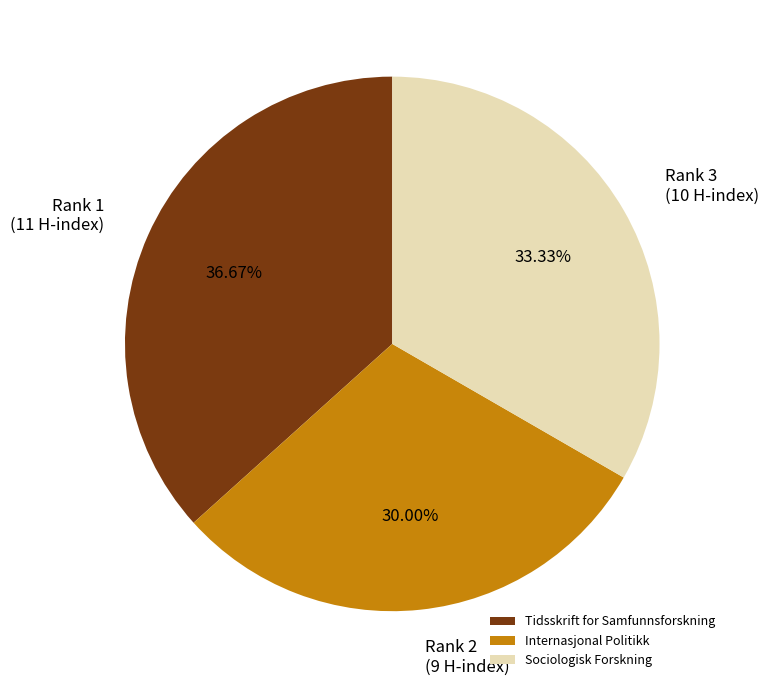

What is the total percentage of Sociologisk Forskning and Tidsskrift for Samfunnsforskning?

70.0%